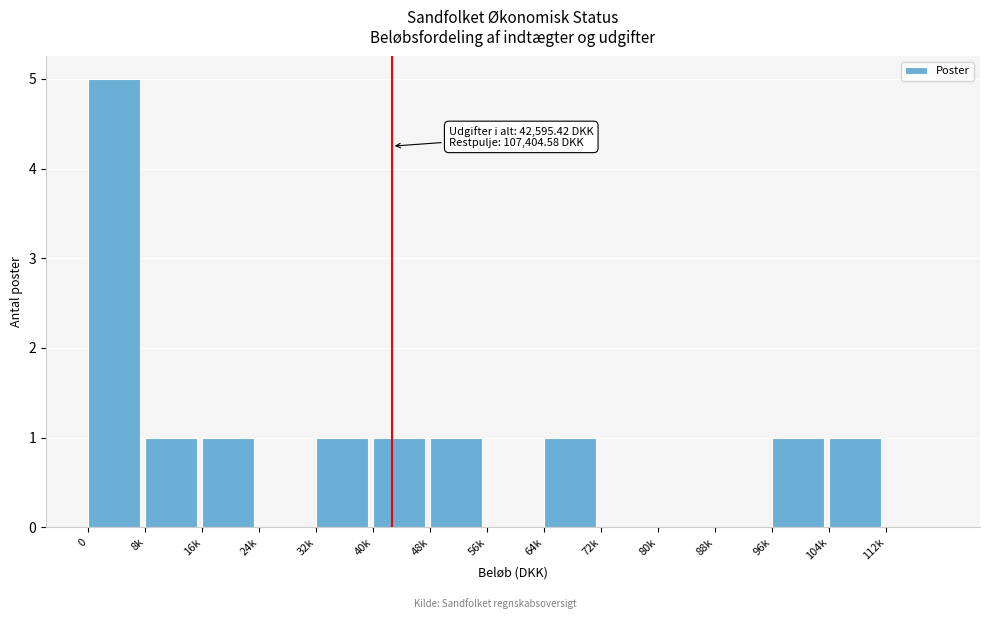

Reading left to right, transcribe all the data shown in this chart.

0=5	8k=1	16k=1	24k=0	32k=1	40k=1	48k=1	56k=0	64k=1	72k=0	80k=0	88k=0	96k=1	104k=1	112k=0